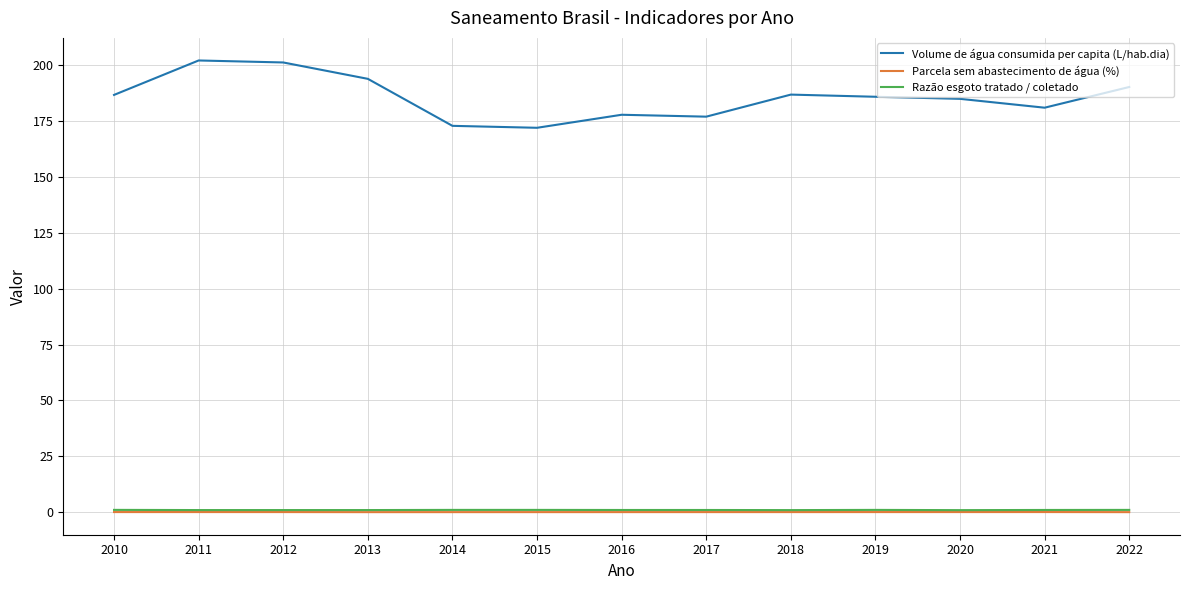

How many lines are shown in the chart?

3